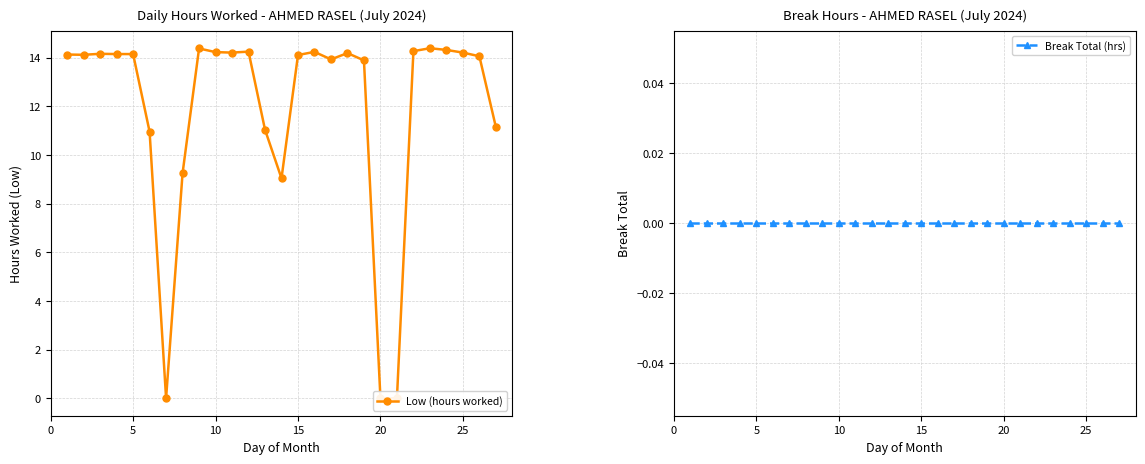

True or false: Break Total (hrs) has more than 1 interior local peaks.

False